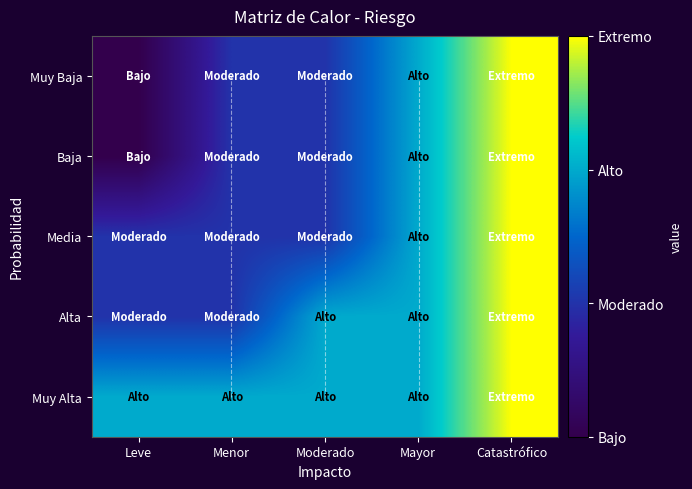

At which category is the sum across all series the highest?

Catastrófico